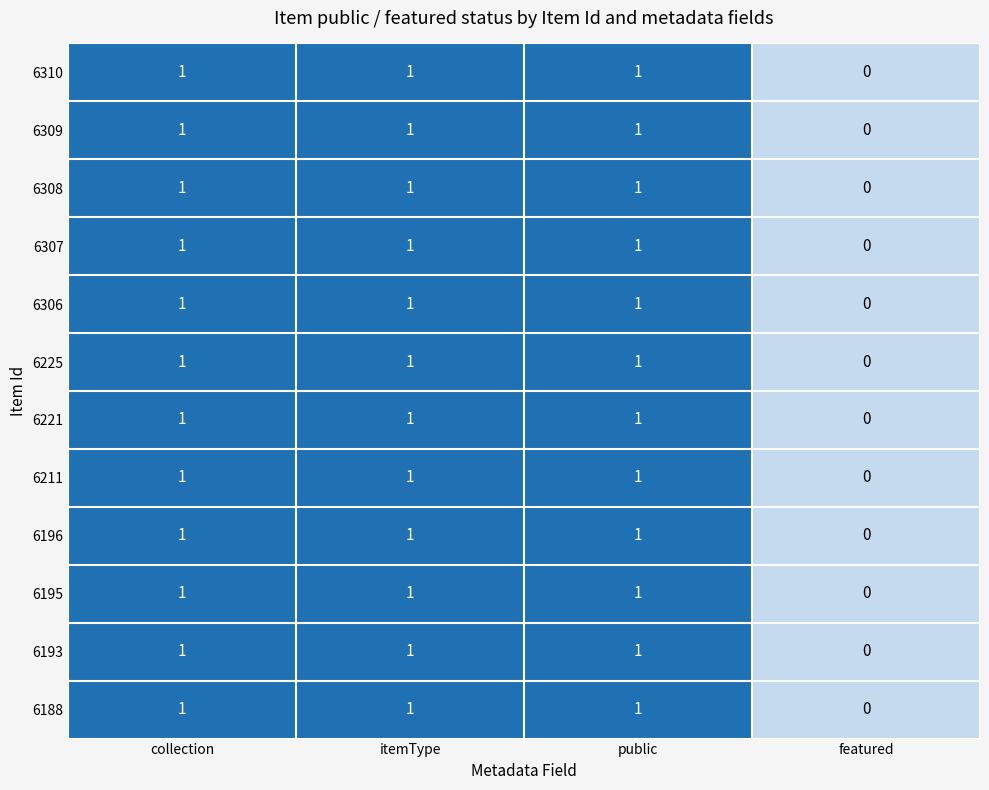

Which category has the lowest value in the 6211 series?

featured